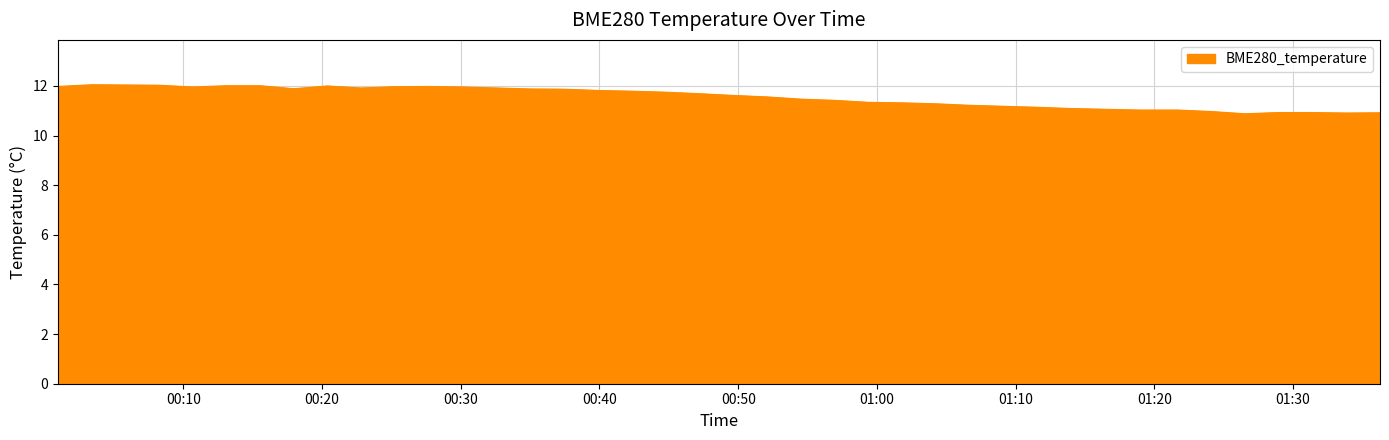

What is the maximum value shown in the chart?

12.1